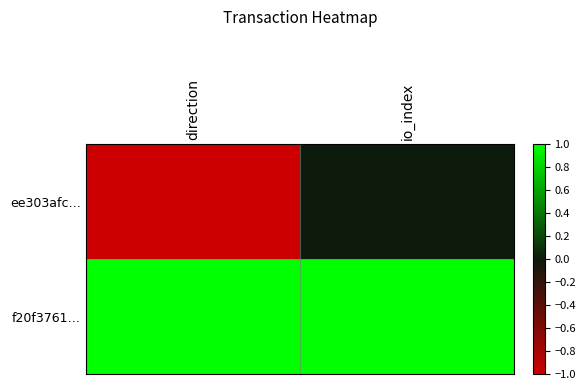

Reading left to right, extract all data points from this chart.

ee303afc…: direction=-1	io_index=0
f20f3761…: direction=1	io_index=29